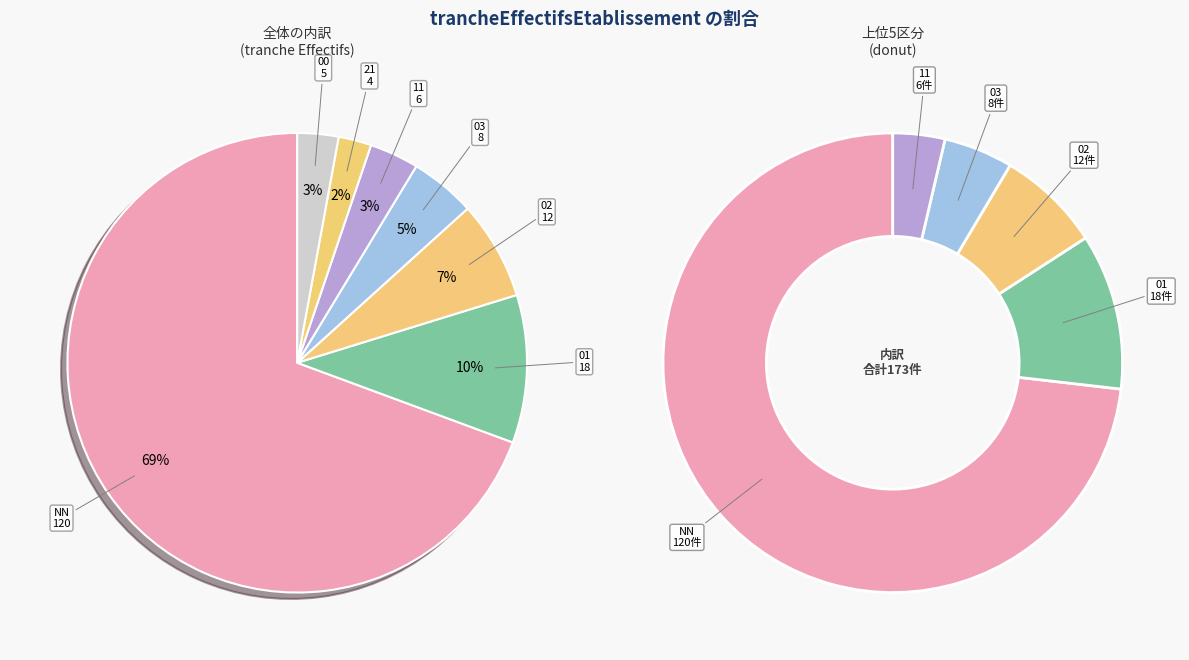

To the nearest percent, what is the average slice percentage?

14%